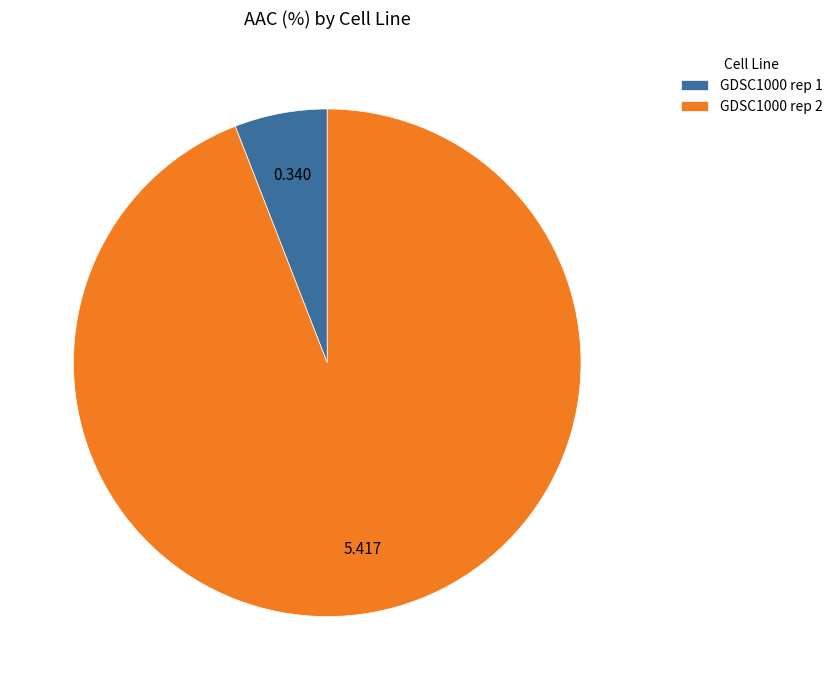

The GDSC1000 rep 1 slice represents 6% of the pie. True or false?

True